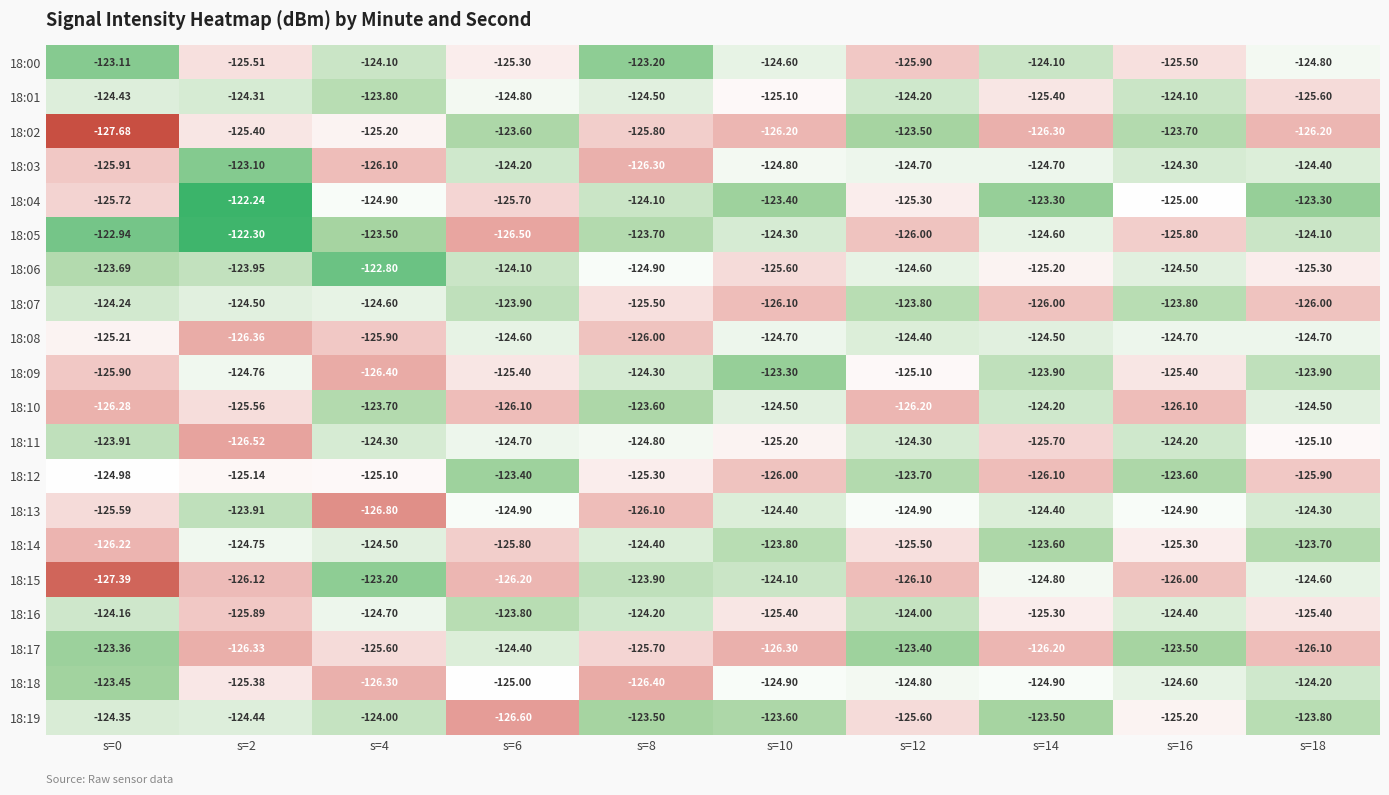

Is the value of 18:12 at s=14 greater than the value of 18:04 at s=14?

No